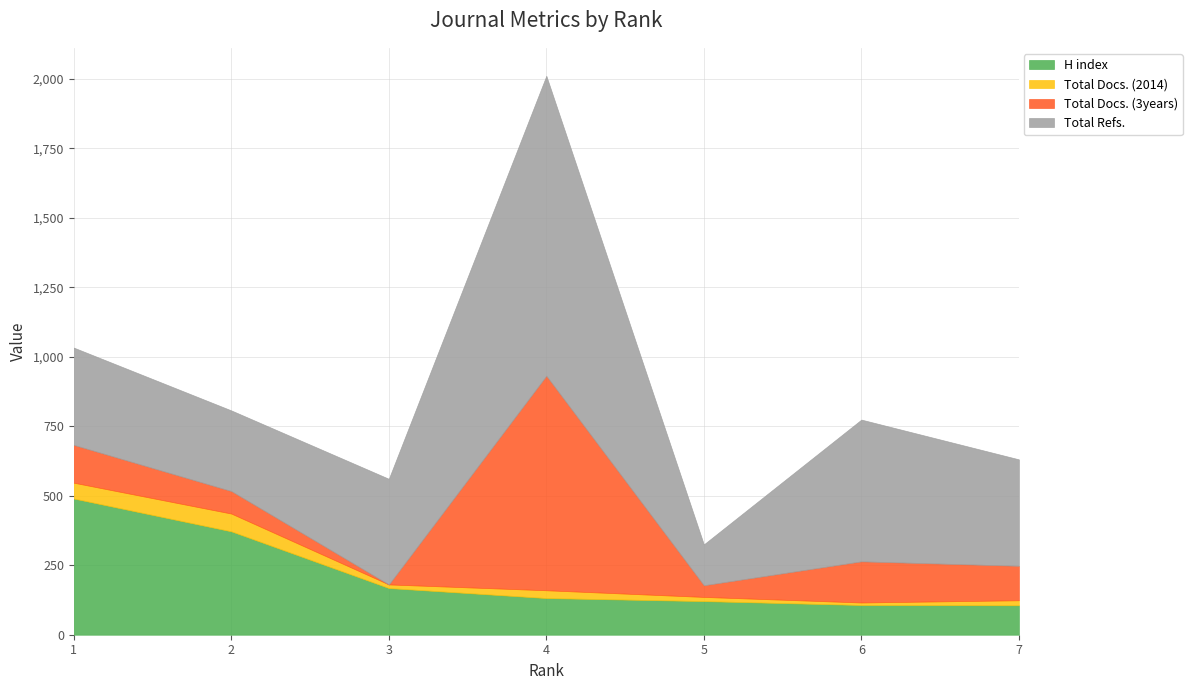

Is the value of Total Docs. (2014) at 4 greater than the value of Total Docs. (3years) at 4?

No